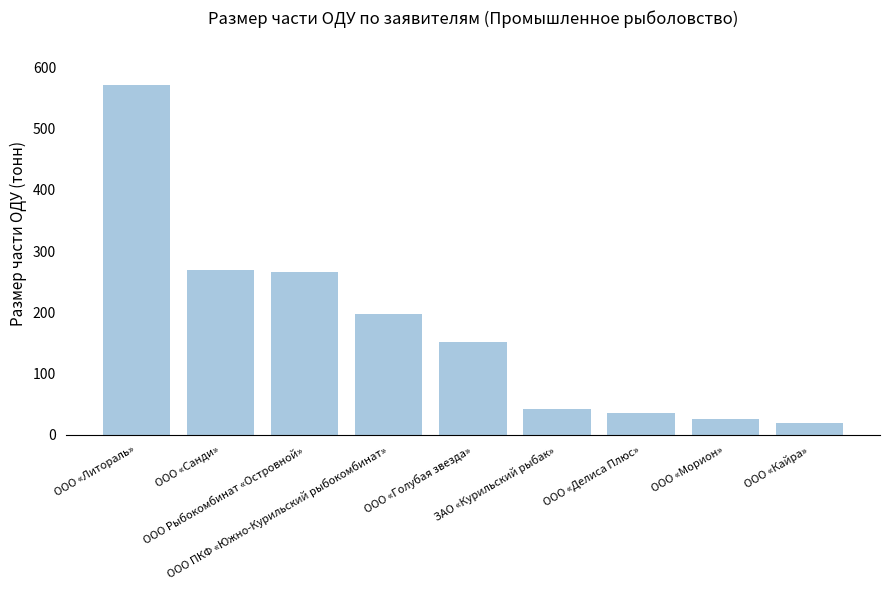

True or false: the data shows 152.1 at ООО «Голубая звезда».

True